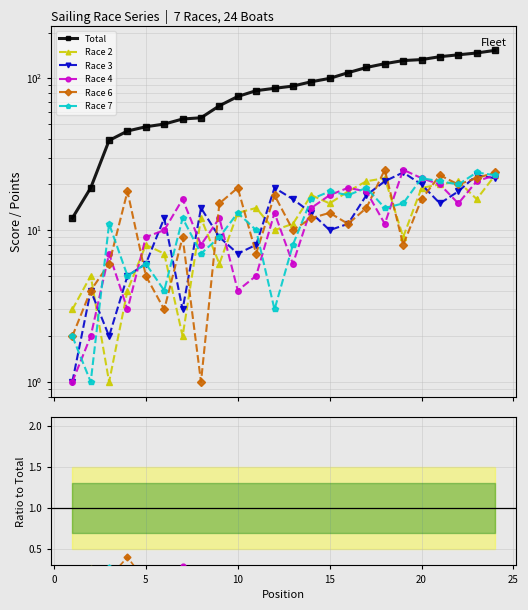

What are all the series names shown in the legend?

Total, Race 2, Race 3, Race 4, Race 6, Race 7